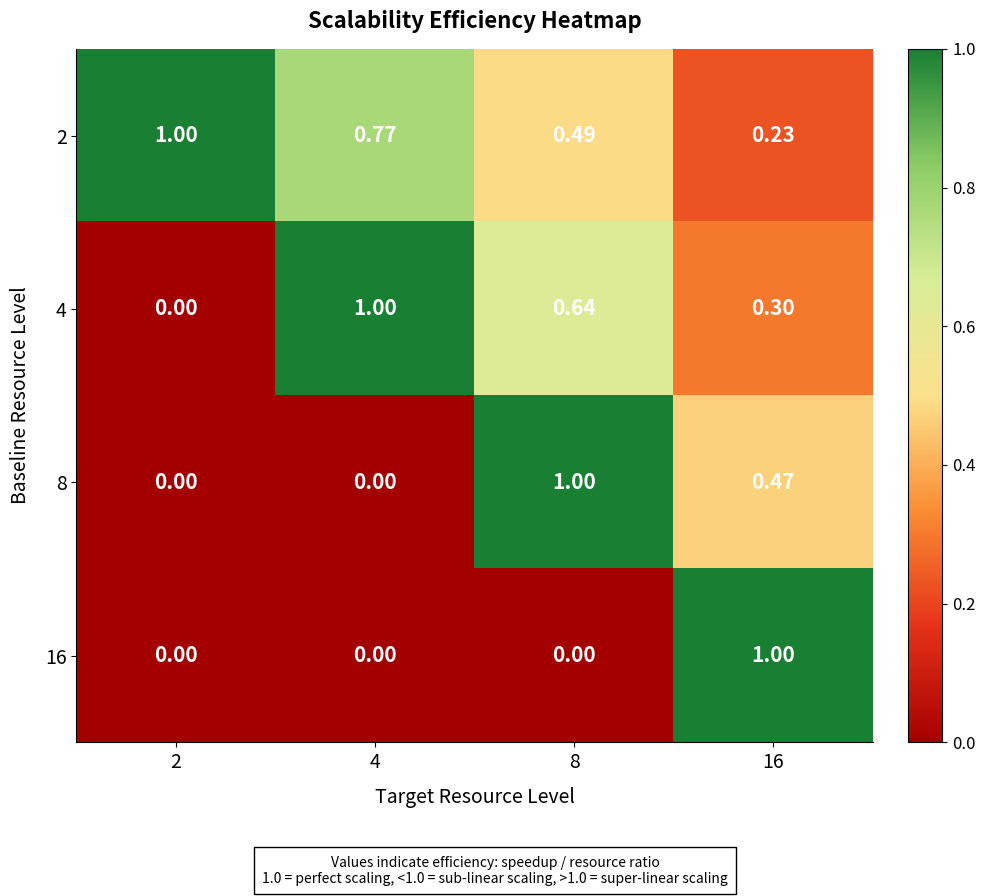

Is the value of 16 at 2 greater than the value of 4 at 16?

No